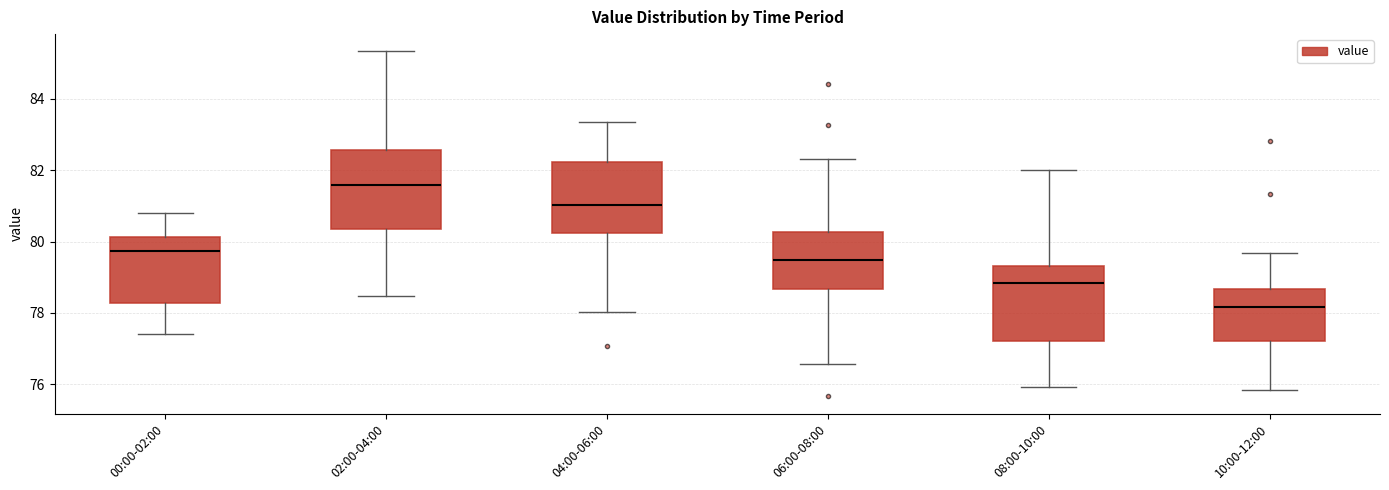

Reading left to right, read every box against the y-axis: the position of its median line, the range the box covers, and the ends of its whiskers. The values are not printed on the chart, so give them approximately, as read against the axis.

00:00-02:00: median 79.8, box 78.2 to 80.2, whiskers 77.4 to 80.8
02:00-04:00: median 81.6, box 80.4 to 82.6, whiskers 78.4 to 85.4
04:00-06:00: median 81.0, box 80.2 to 82.2, whiskers 78.0 to 83.4
06:00-08:00: median 79.4, box 78.6 to 80.2, whiskers 76.6 to 82.4
08:00-10:00: median 78.8, box 77.2 to 79.4, whiskers 76.0 to 82.0
10:00-12:00: median 78.2, box 77.2 to 78.6, whiskers 75.8 to 79.6